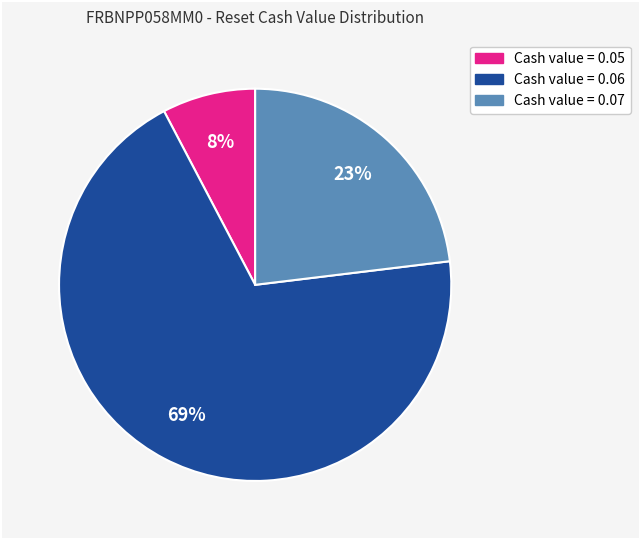

To the nearest percent, what is the combined percentage of Cash value = 0.05 and Cash value = 0.07?

31%